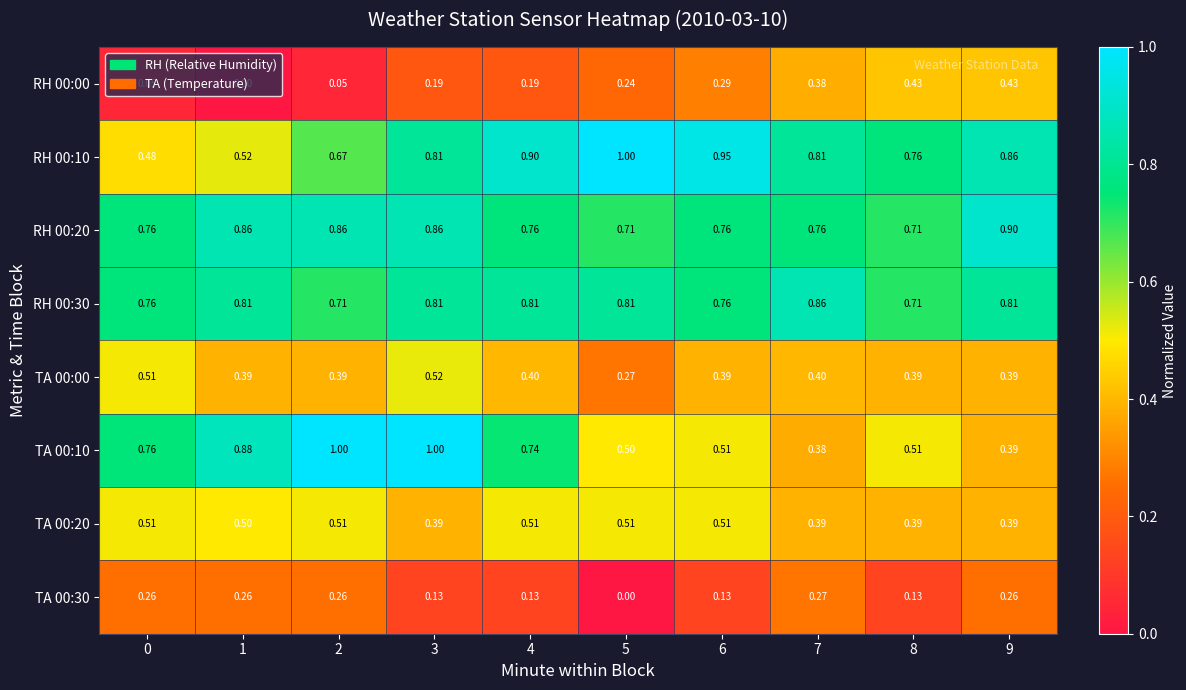

Is the value of RH 00:10 at 9 greater than the value of TA 00:00 at 0?

Yes